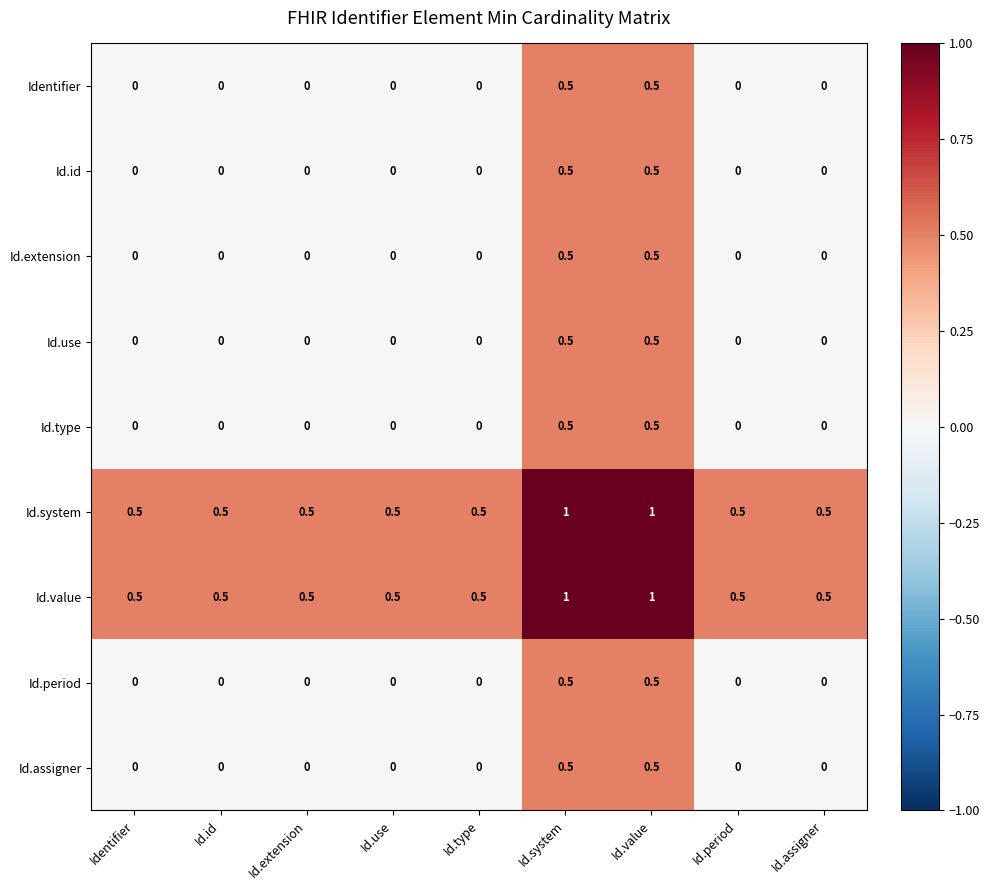

What is the maximum value shown in the chart?

1.0